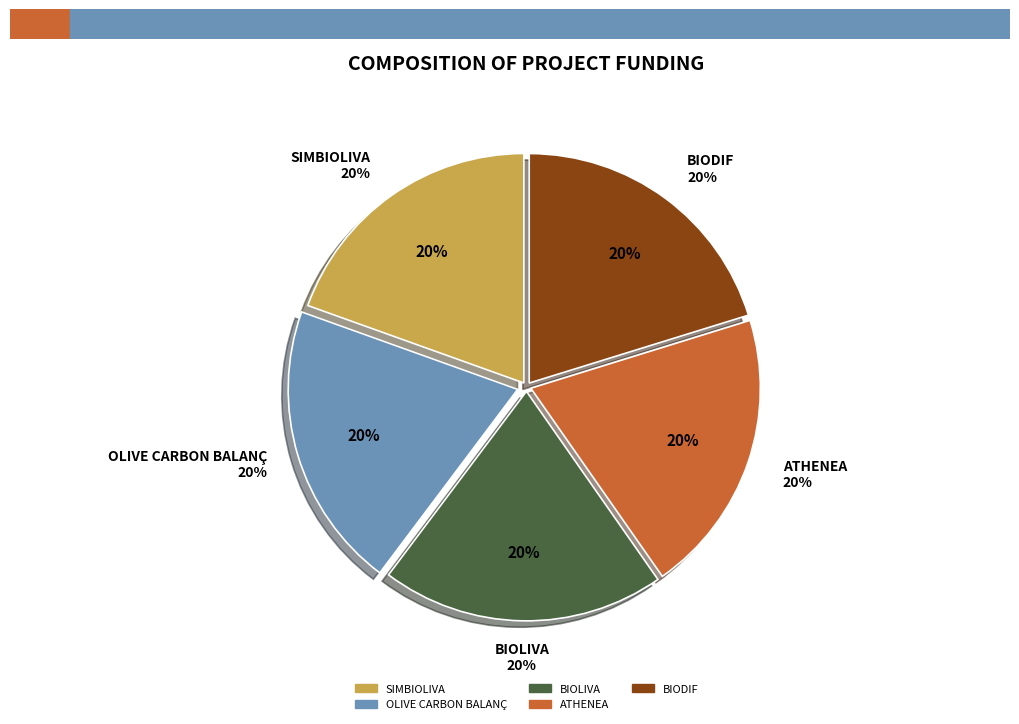

What percentage do ATHENEA and BIOLIVA together represent?

40.0%